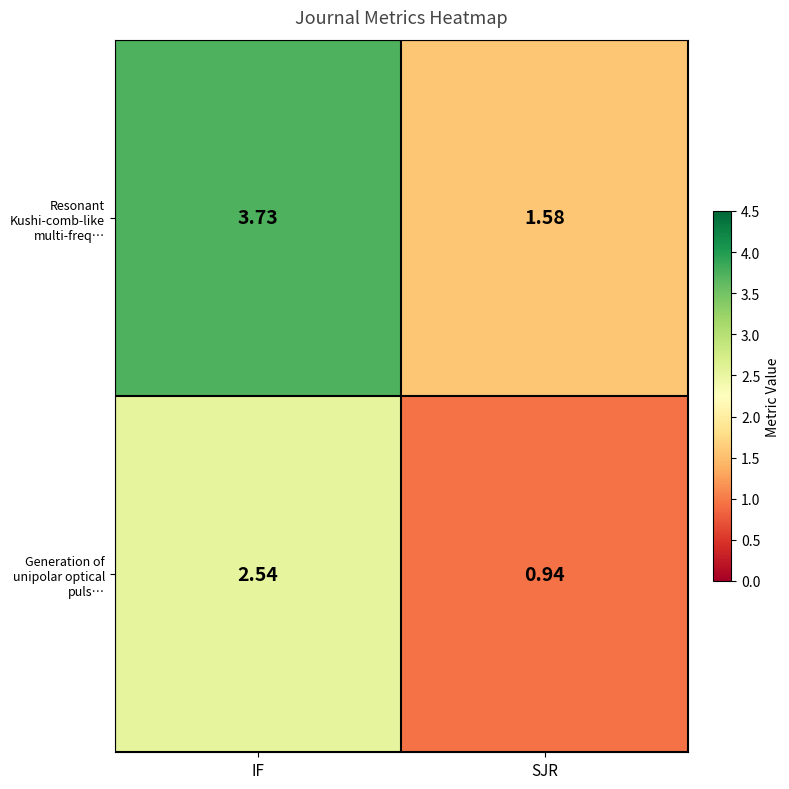

At which category does the chart reach its peak across all series?

IF